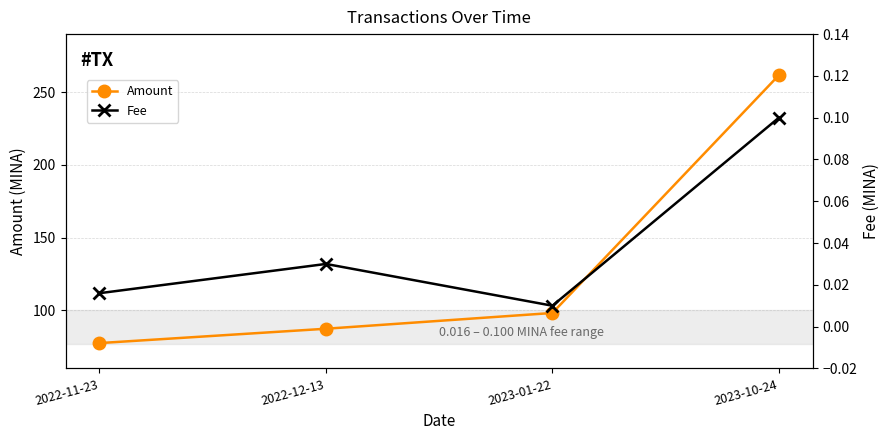

What is the difference between the second highest and second lowest values in the Amount series?

10.8